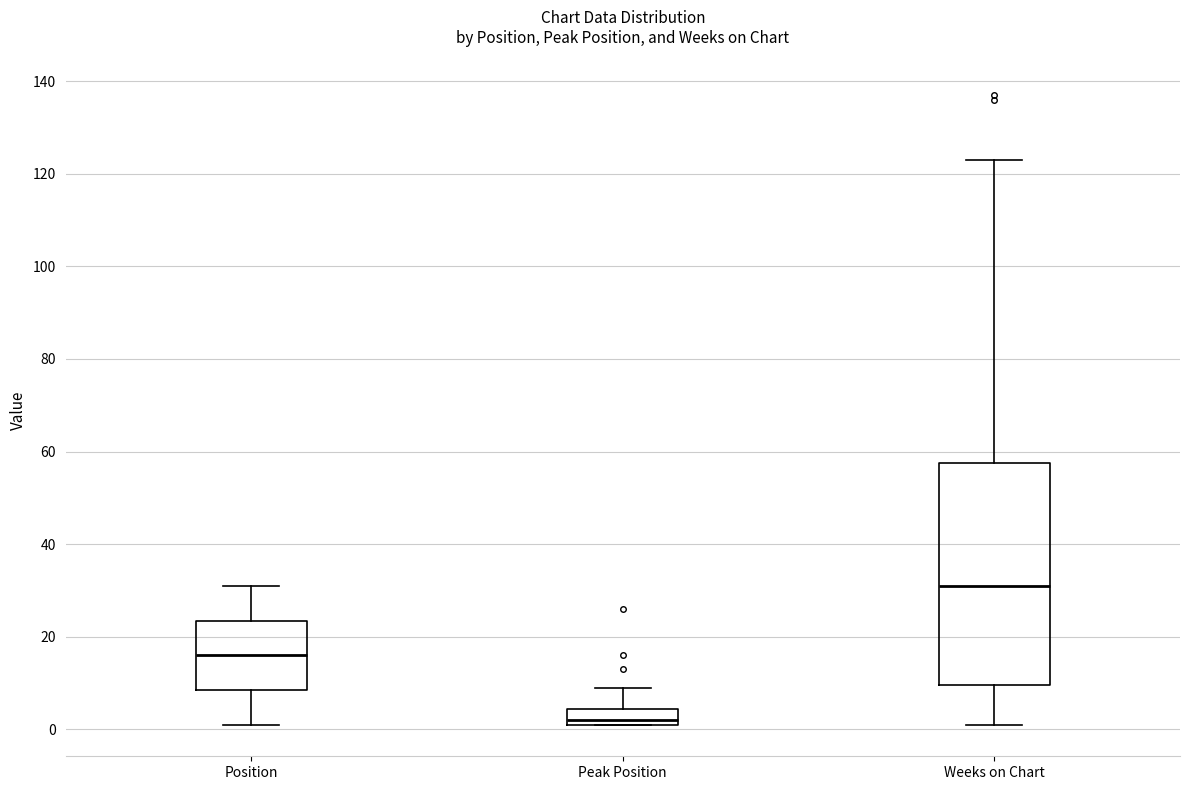

Which box's median line is the highest?

Weeks on Chart